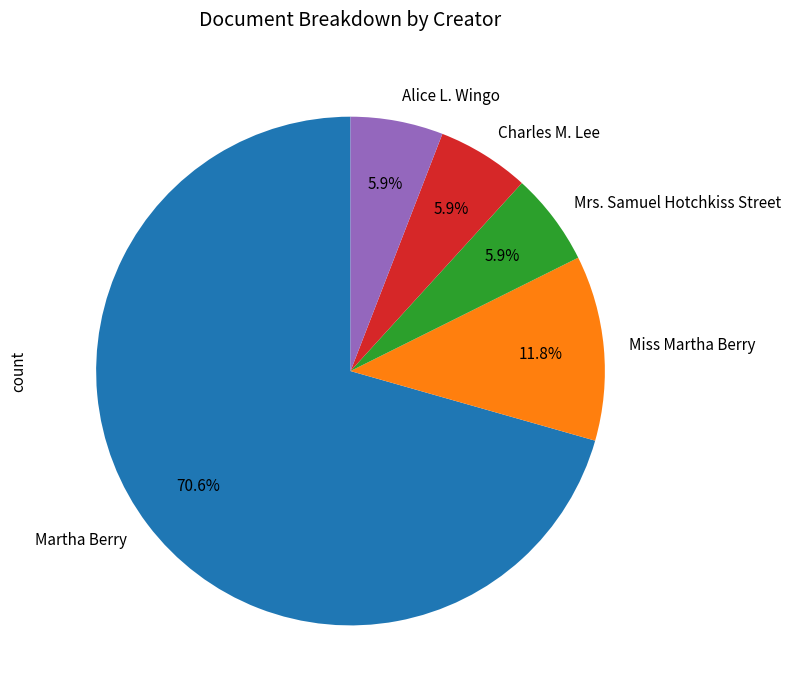

To the nearest percent, what percentage of the pie is Charles M. Lee?

6%